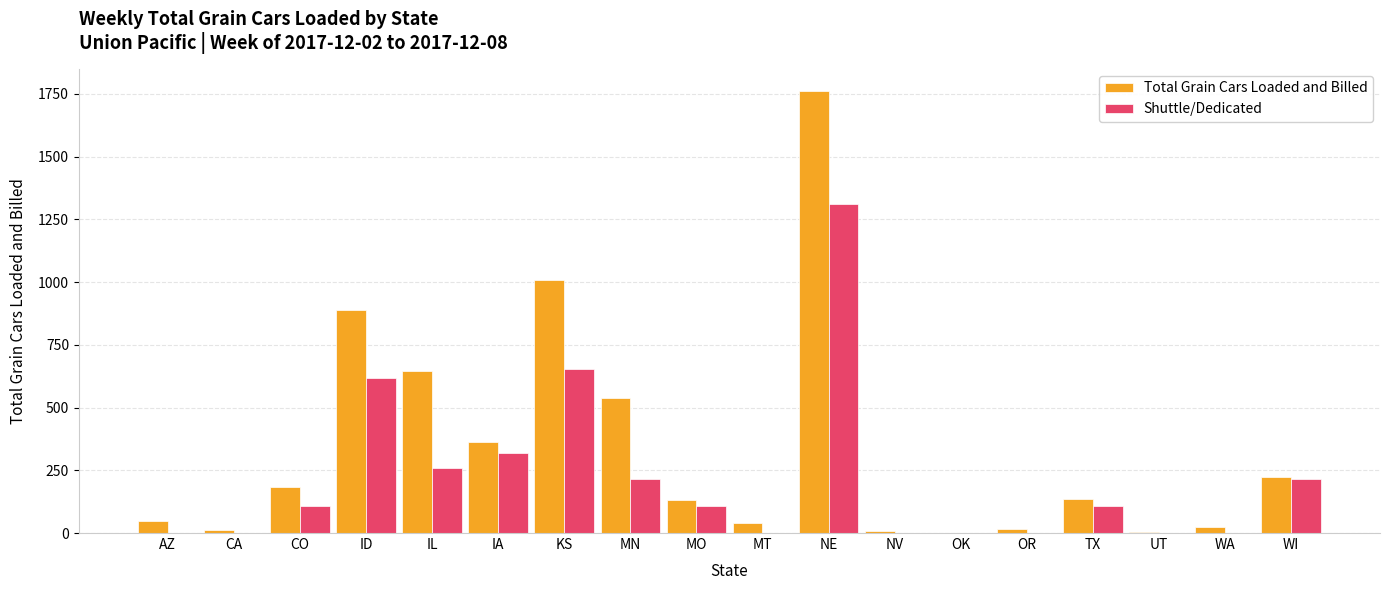

Between CA and KS, which series saw the biggest shift?

Total Grain Cars Loaded and Billed